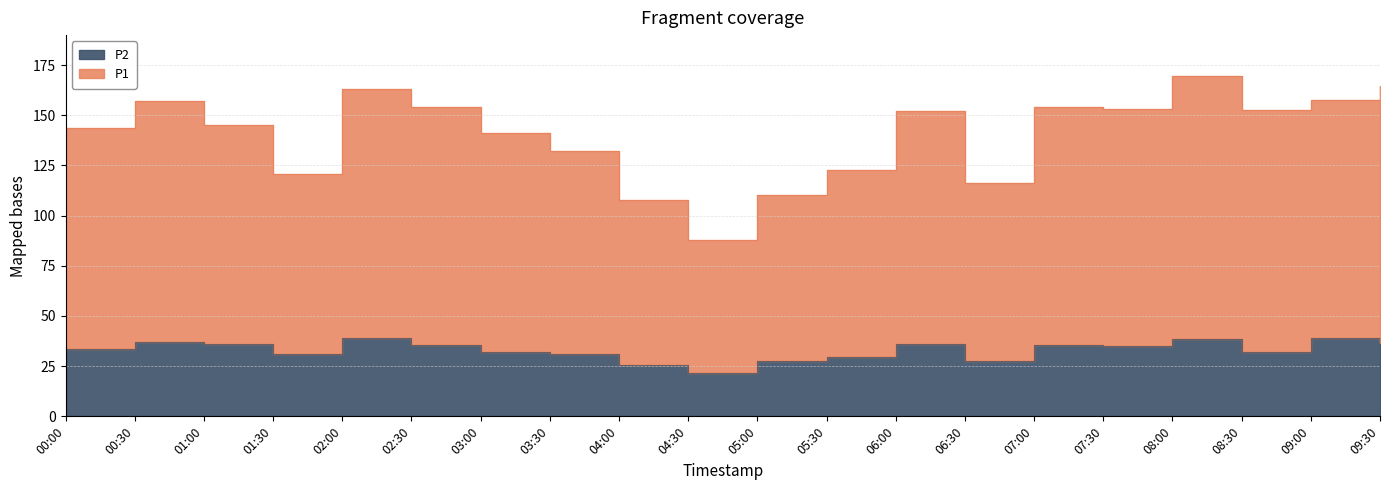

What is the label of the 7th point from the left?

03:00